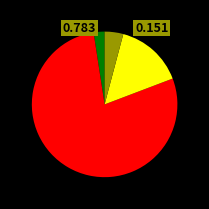

Is there a majority slice in this chart?

Yes